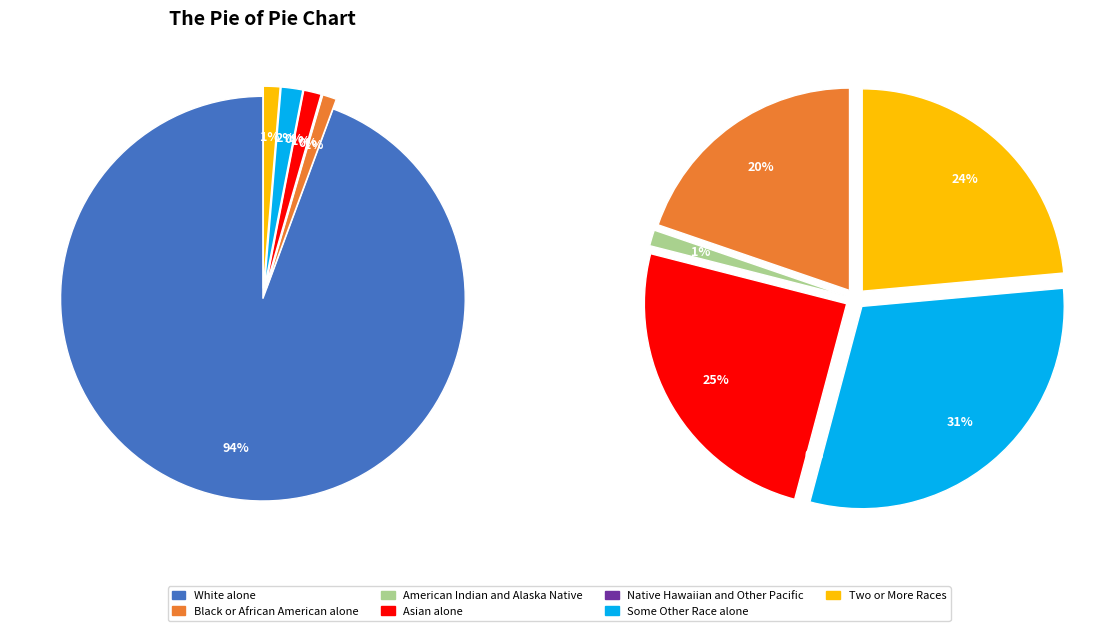

Between Some Other Race alone and Black or African American alone, which is larger?

Some Other Race alone